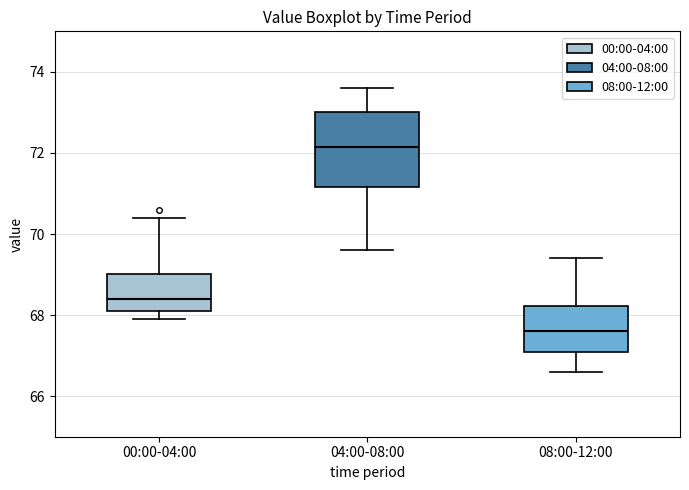

Which box has the lowest median line?

08:00-12:00